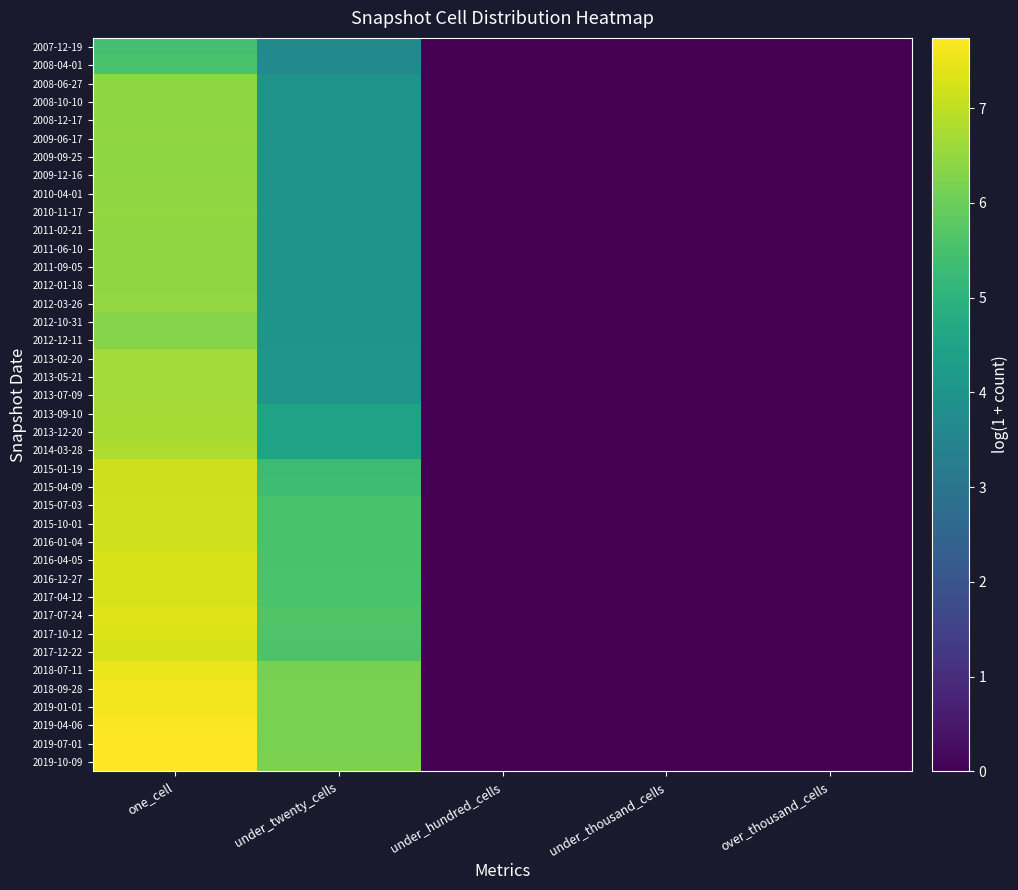

Rank the series by their maximum value, from highest to lowest.

2019-10-09, 2019-07-01, 2019-04-06, 2019-01-01, 2018-09-28, 2018-07-11, 2017-07-24, 2017-10-12, 2017-04-12, 2016-12-27, 2017-12-22, 2016-04-05, 2015-10-01, 2015-07-03, 2016-01-04, 2015-04-09, 2015-01-19, 2014-03-28, 2013-09-10, 2013-12-20, 2013-07-09, 2013-02-20, 2013-05-21, 2012-03-26, 2010-11-17, 2012-01-18, 2011-06-10, 2011-09-05, 2011-02-21, 2009-06-17, 2010-04-01, 2009-12-16, 2009-09-25, 2008-06-27, 2008-10-10, 2008-12-17, 2012-10-31, 2012-12-11, 2008-04-01, 2007-12-19